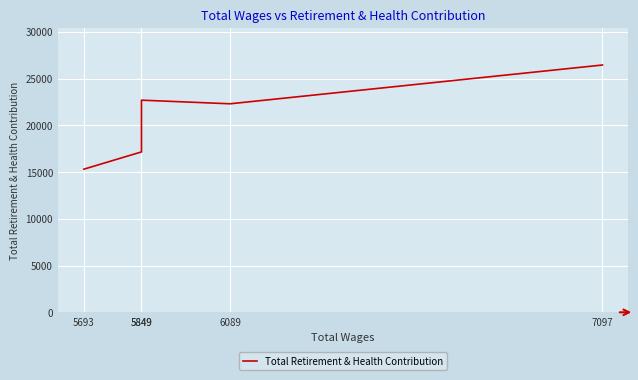

What is the difference between the second highest and second lowest values?

5536